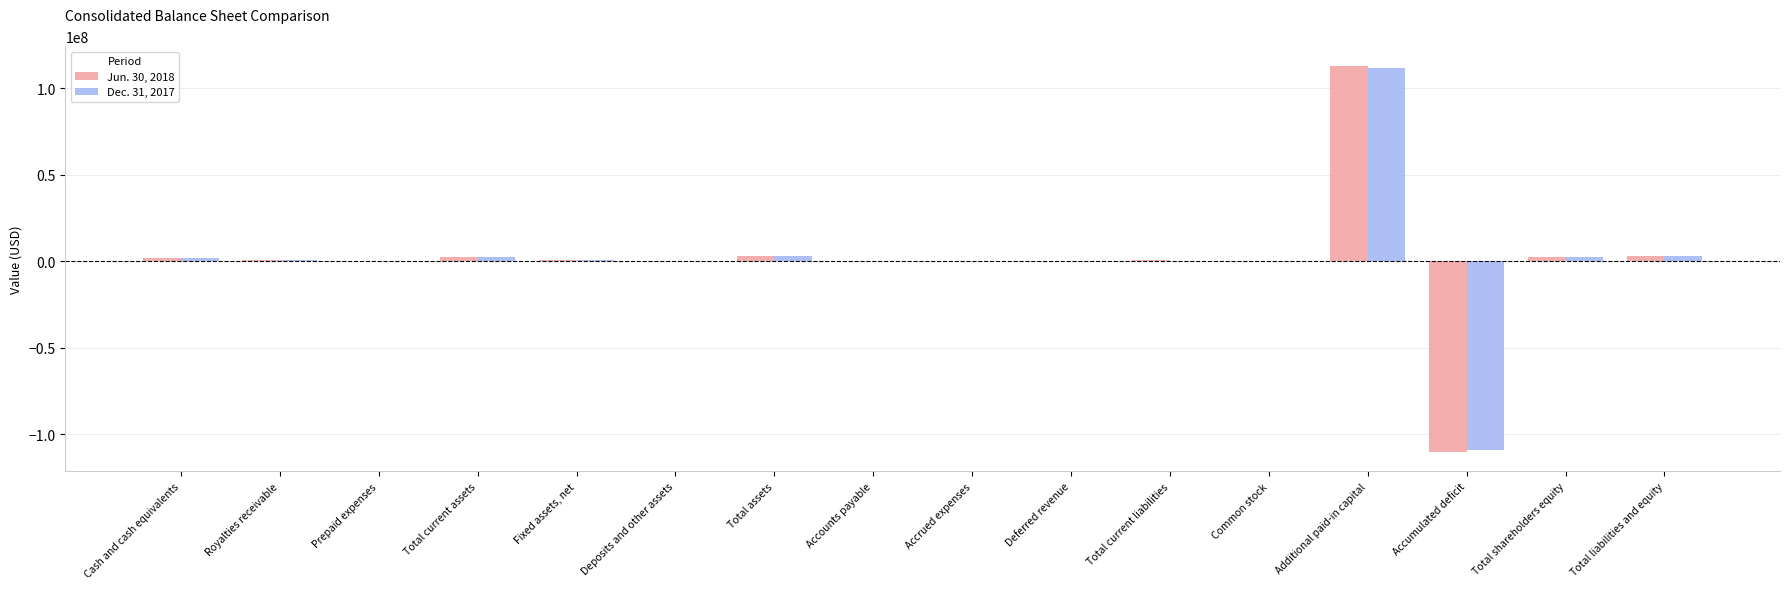

At which category is the sum across all series the highest?

Additional paid-in capital